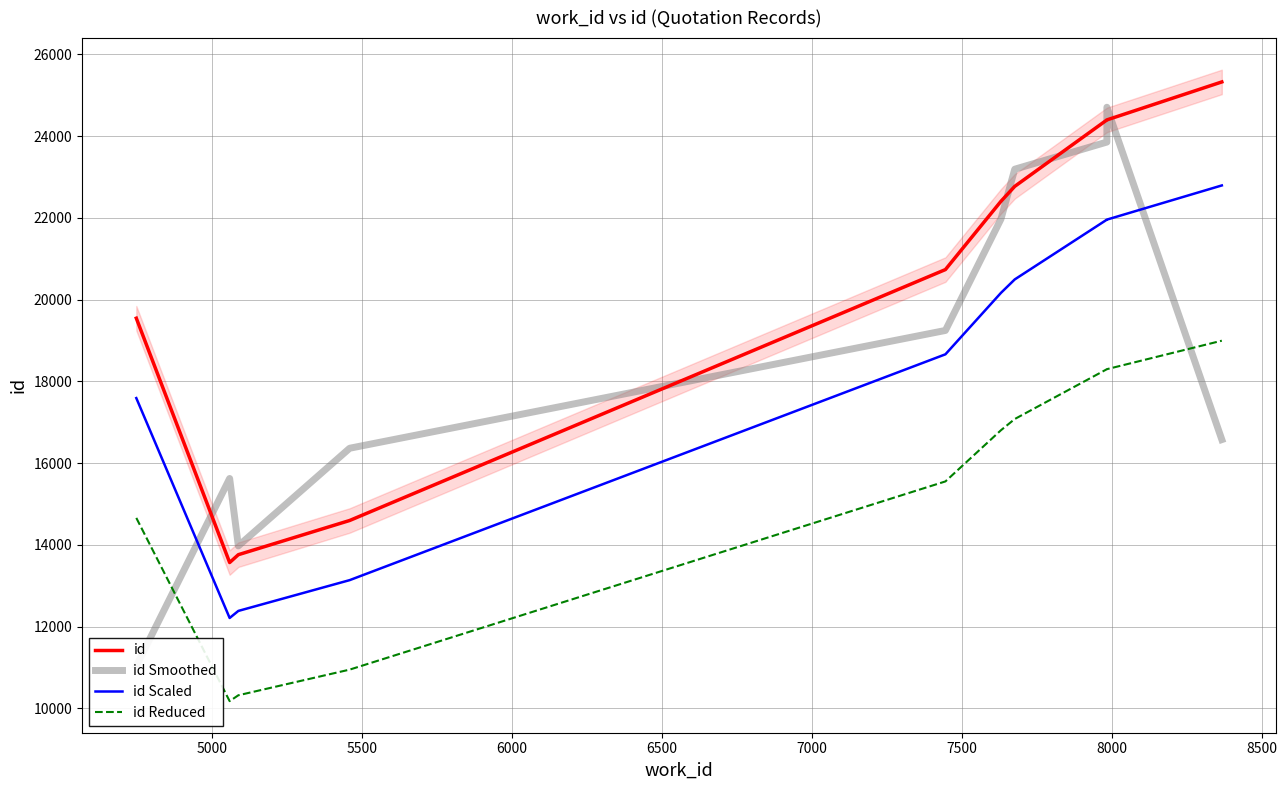

What is the highest value of the id series?

25325.0